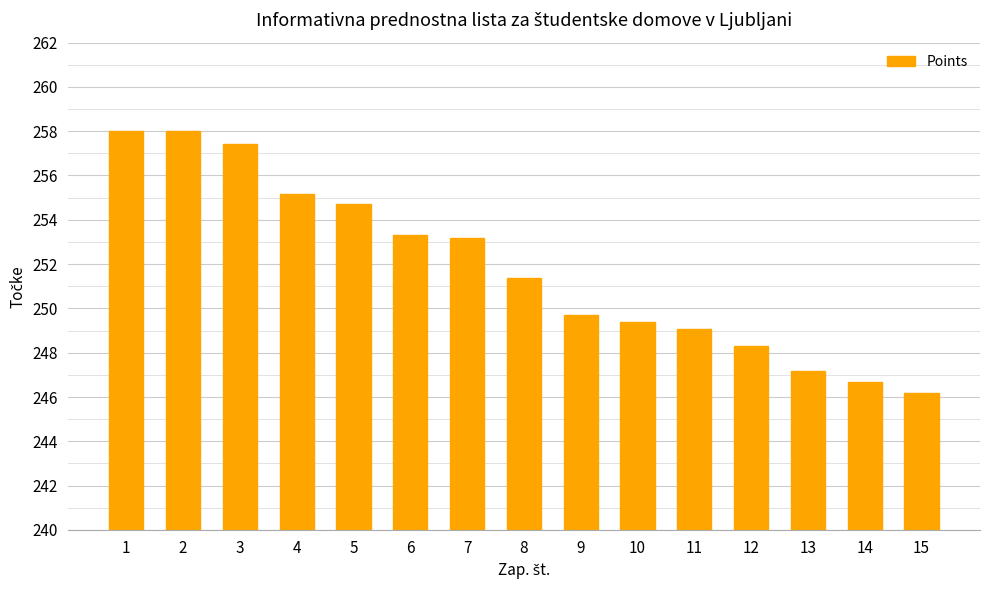

At which category does the chart reach its minimum across all series?

15